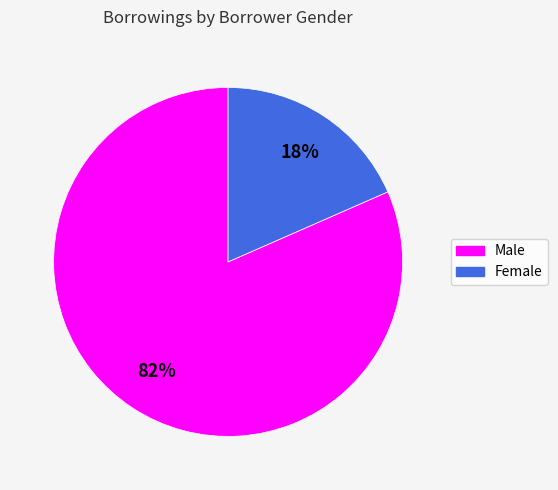

Do Female and Male together represent more than half of the pie?

Yes